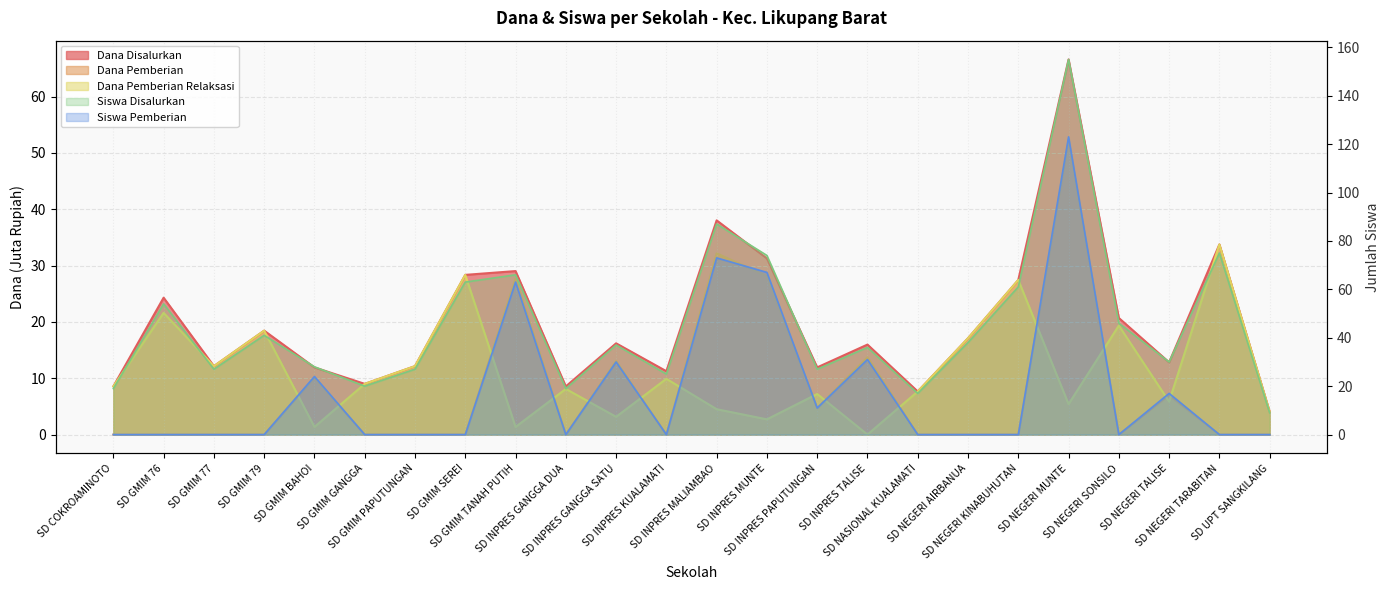

How many values in Siswa Pemberian are above zero?

9